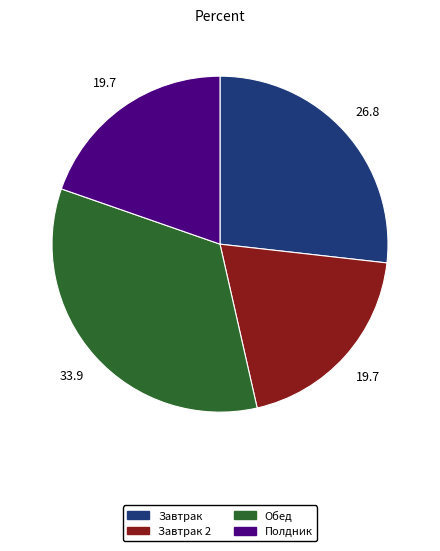

Combined, do Обед and Полдник account for over 50%?

Yes